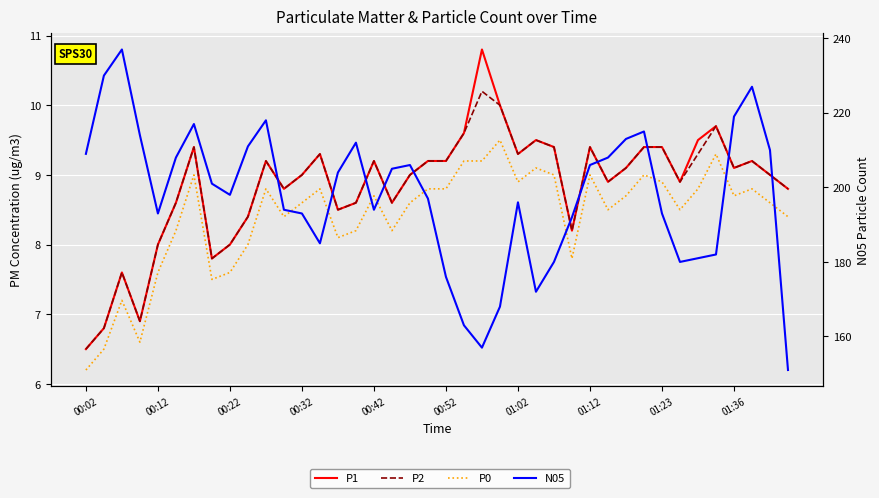

Which series has the largest range (max minus min)?

N05